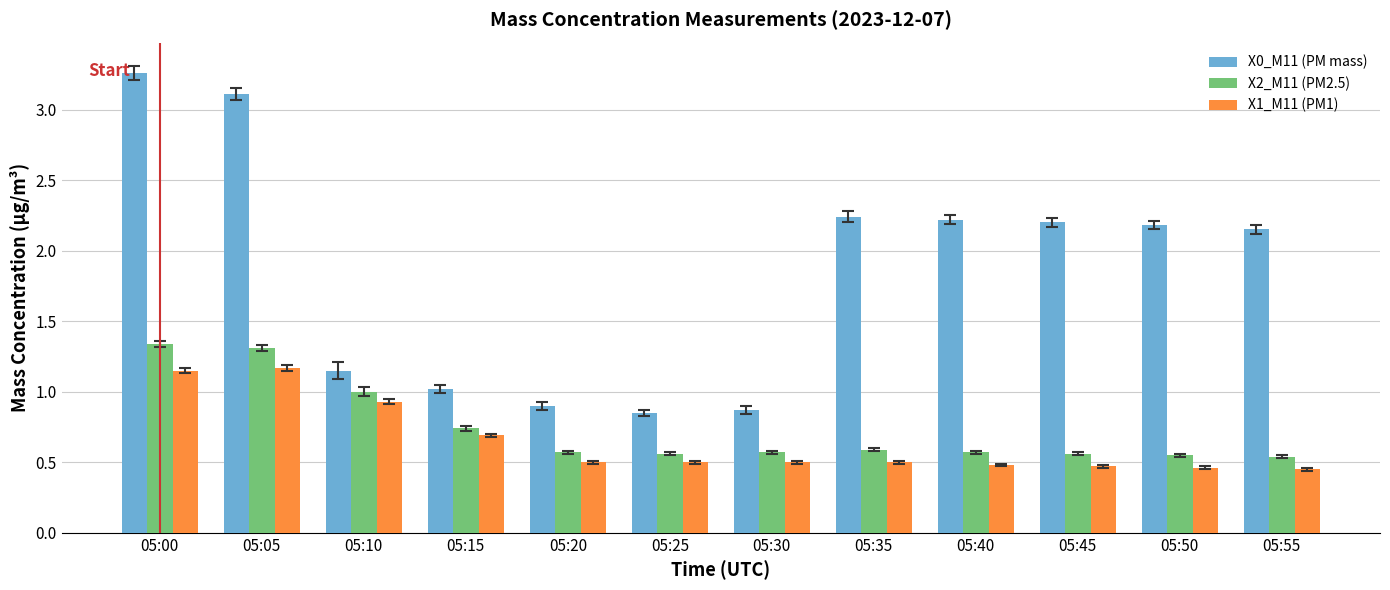

What is the sum of the X1_M11 (PM1) values at 05:30 and 05:05?

1.7